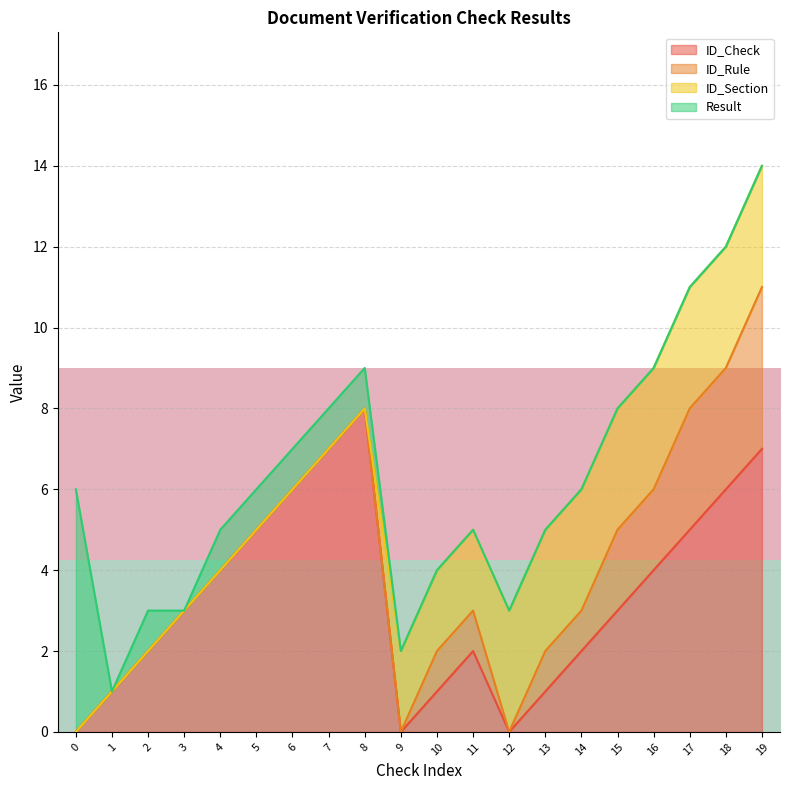

The ID_Check series shows 6 at 6. True or false?

True